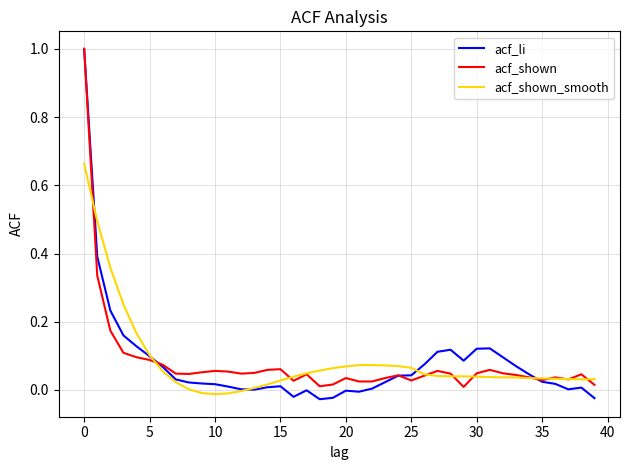

What is the greatest value displayed?

1.0